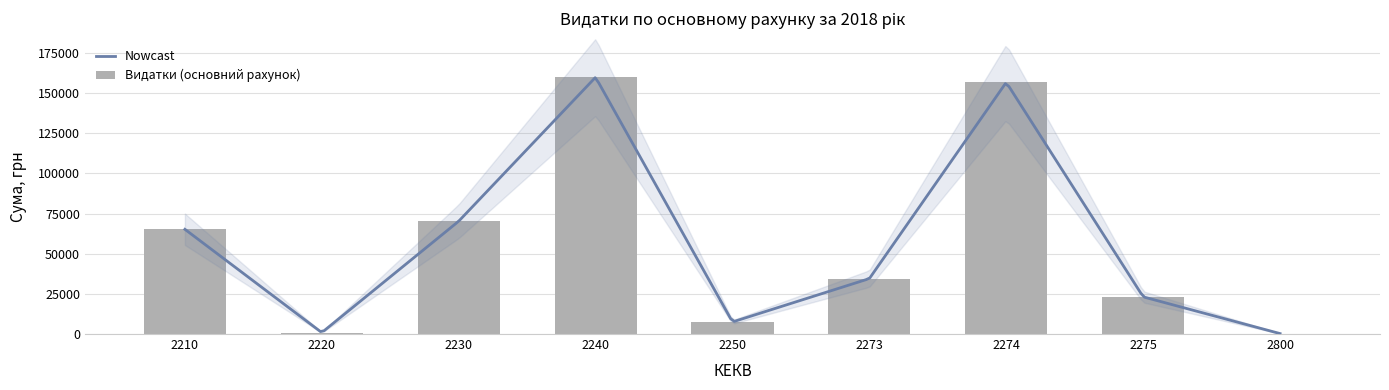

What is the value of the 9th bar from the left?

280.0